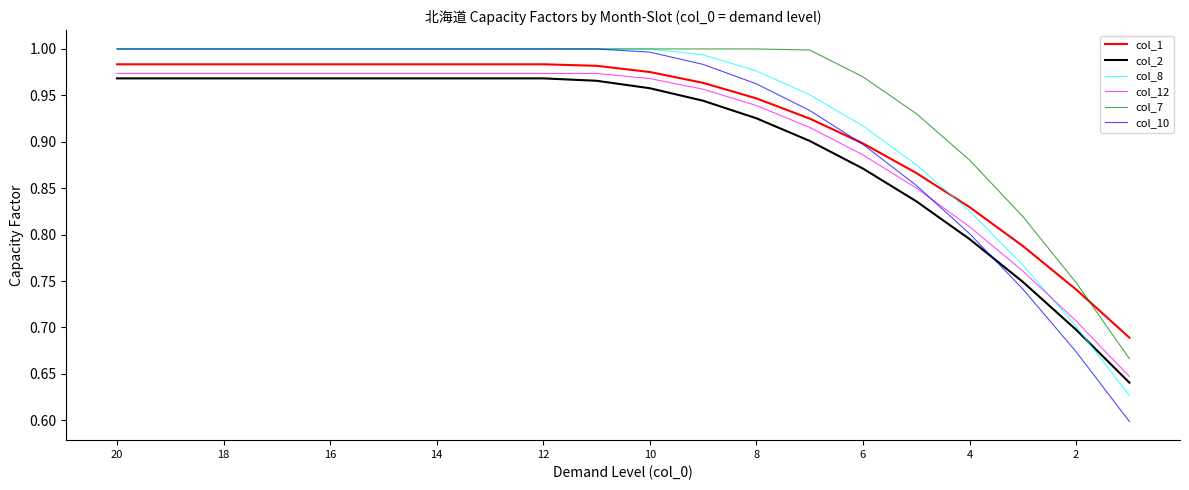

Which series has the largest total across all categories?

col_7